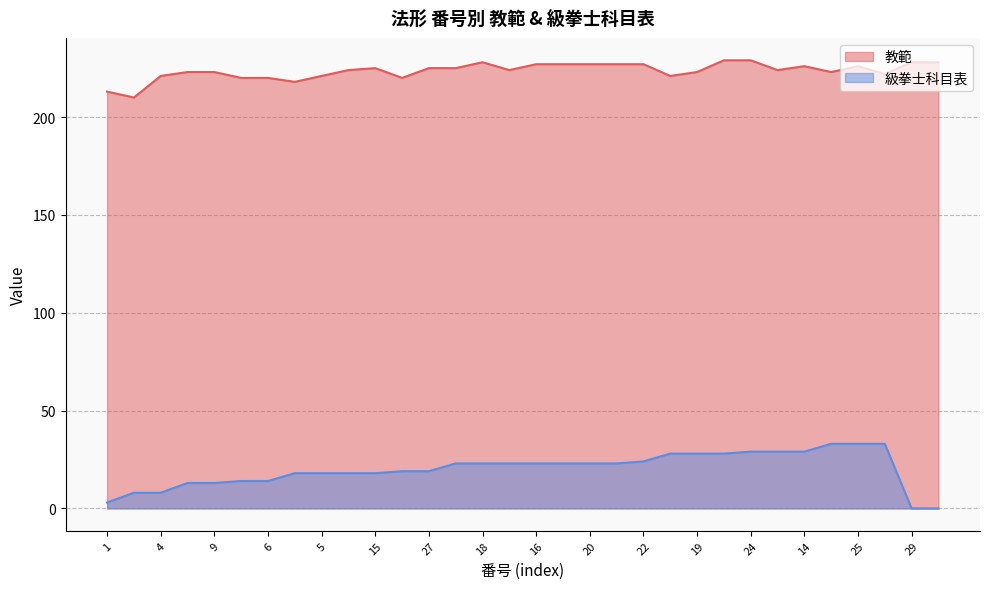

Which has a higher value, 26 or 6?

26